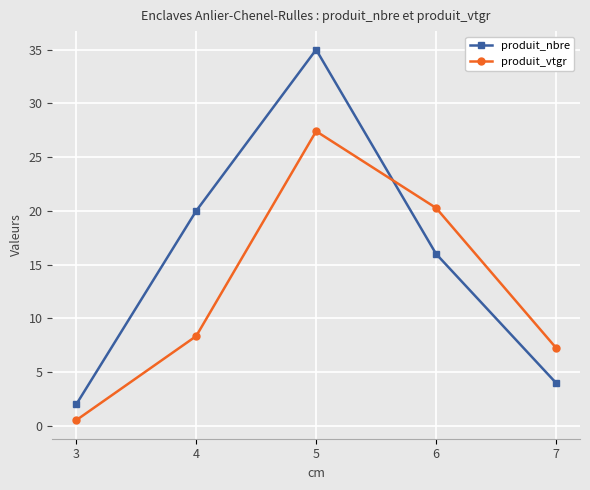

True or false: produit_vtgr has more than 1 interior local peaks.

False